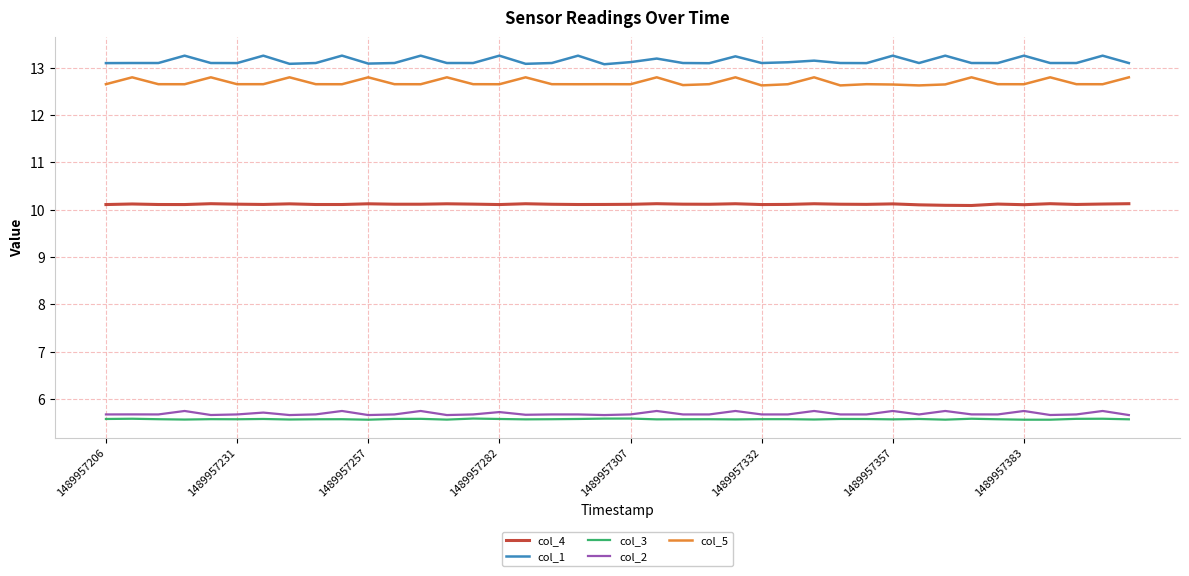

True or false: col_1 and col_4 cross at least once.

False